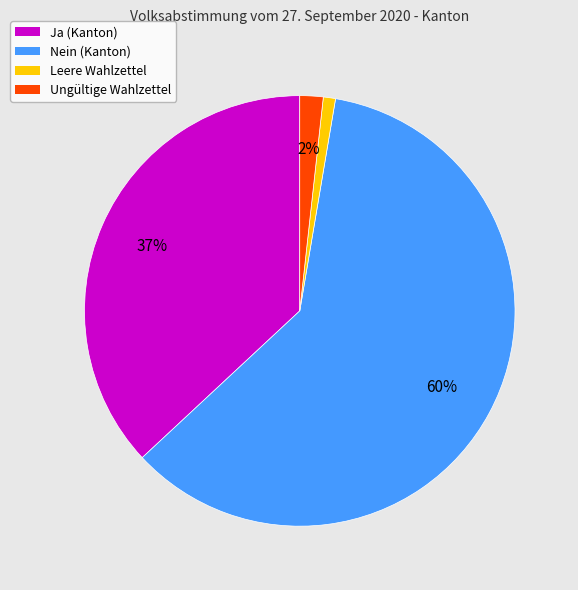

Which category accounts for the majority?

Nein